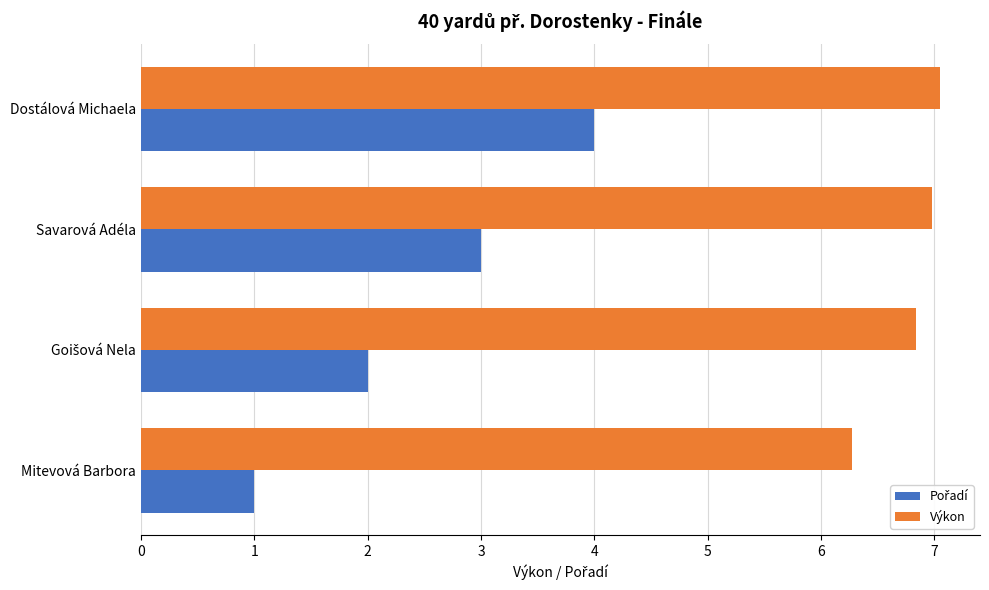

Is it true that Výkon equals 9.8 at Dostálová Michaela?

False